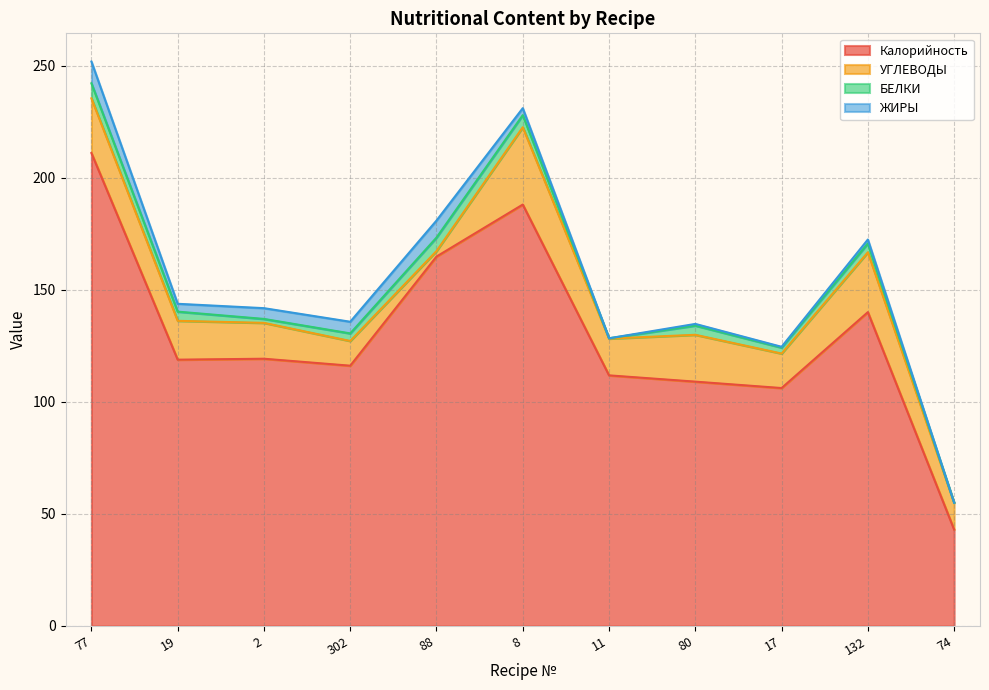

At which category does the chart reach its minimum across all series?

74